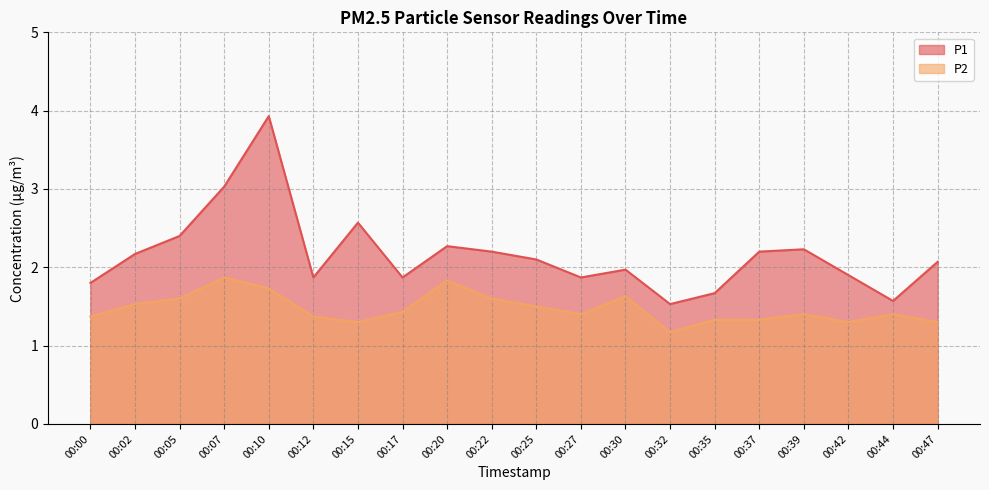

How many data points in P1 are above 2?

11